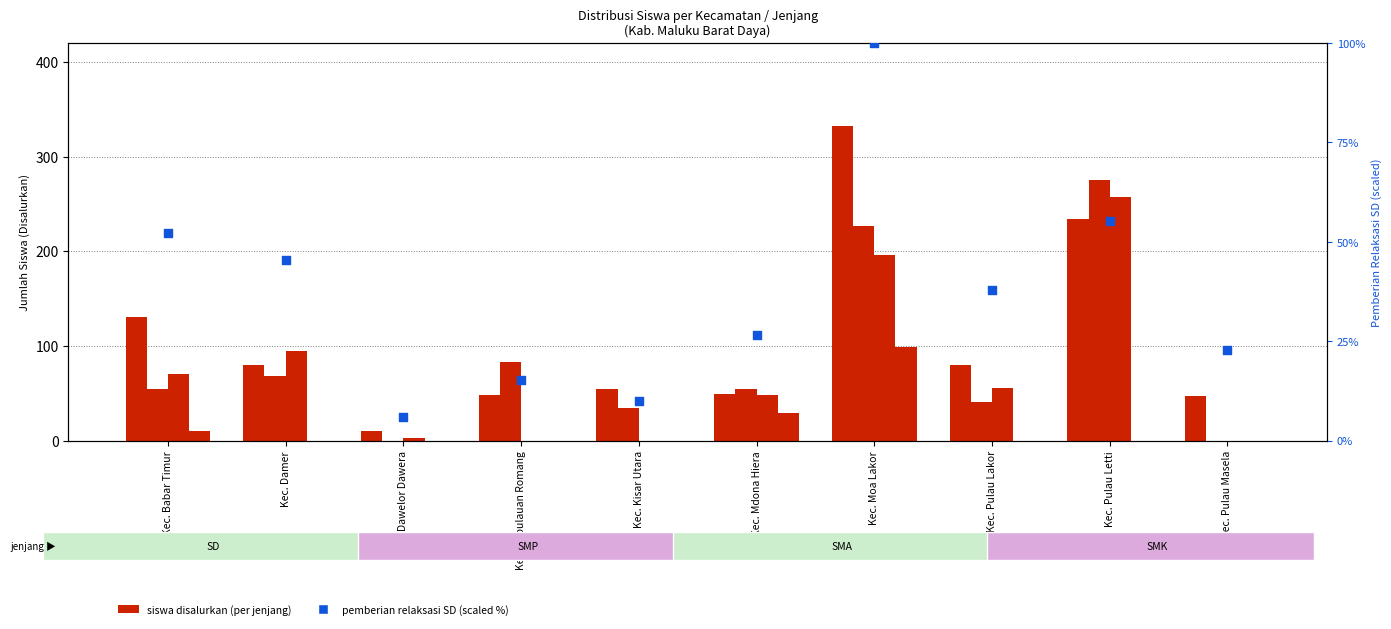

Is the value of SD_Siswa_Disalurkan at Kec. Pulau Lakor greater than the value of SMA_Siswa_Disalurkan at Kec. Babar Timur?

Yes